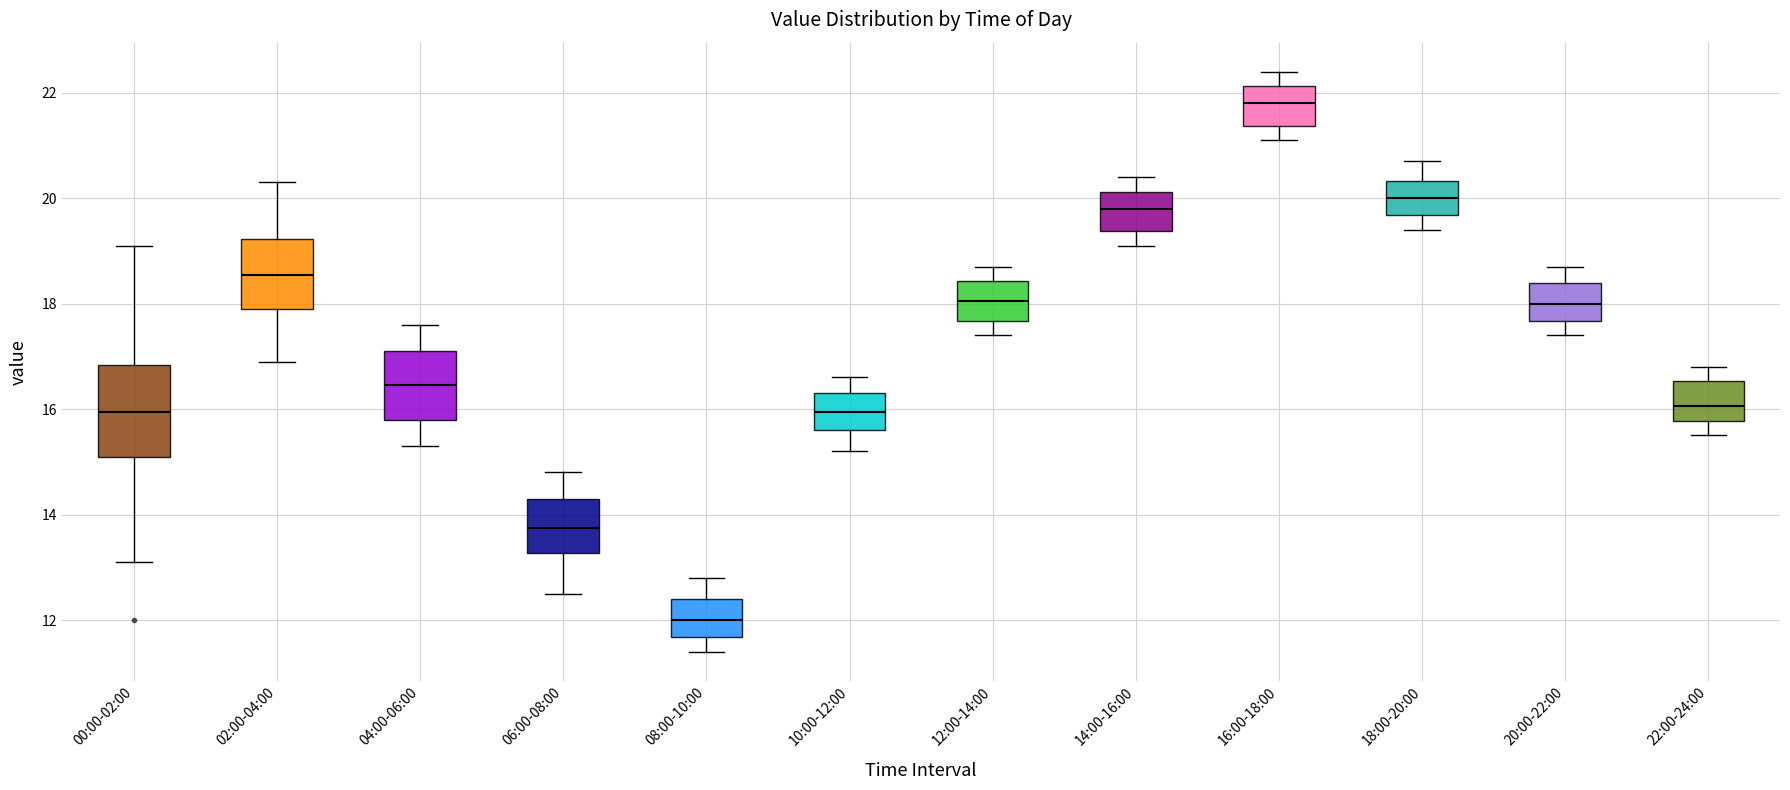

Which box has the highest median line?

16:00-18:00